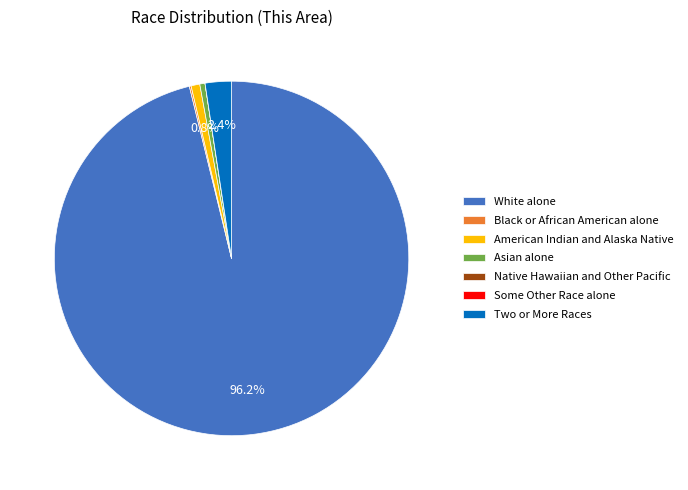

Which slice is the largest?

White alone